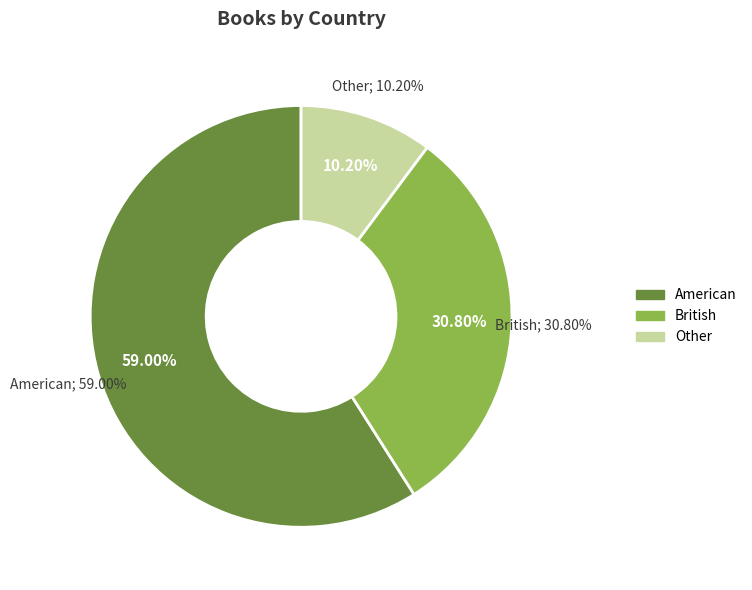

Do American and British together represent more than half of the pie?

Yes